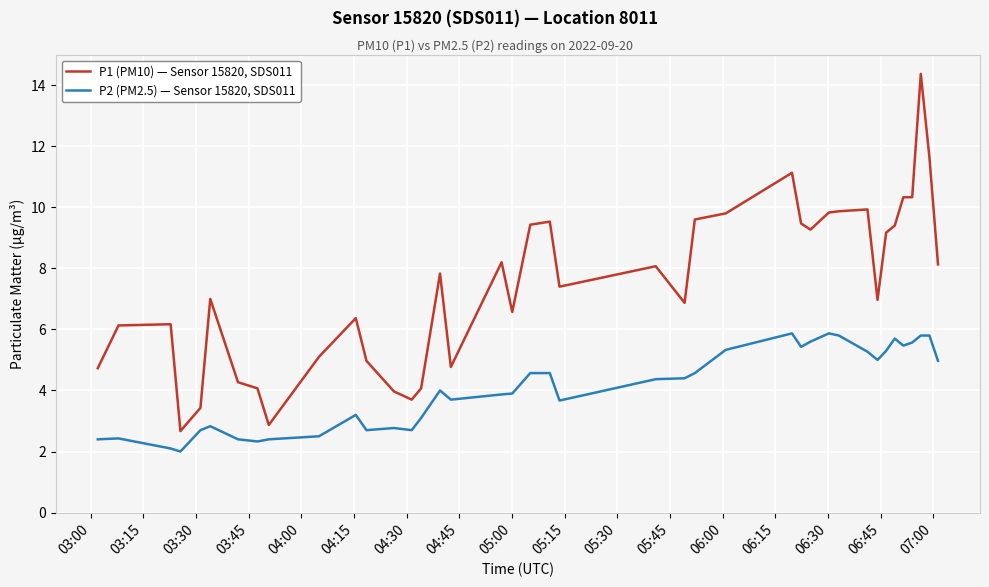

Which series has the largest total across all categories?

P1 (PM10) — Sensor 15820, SDS011